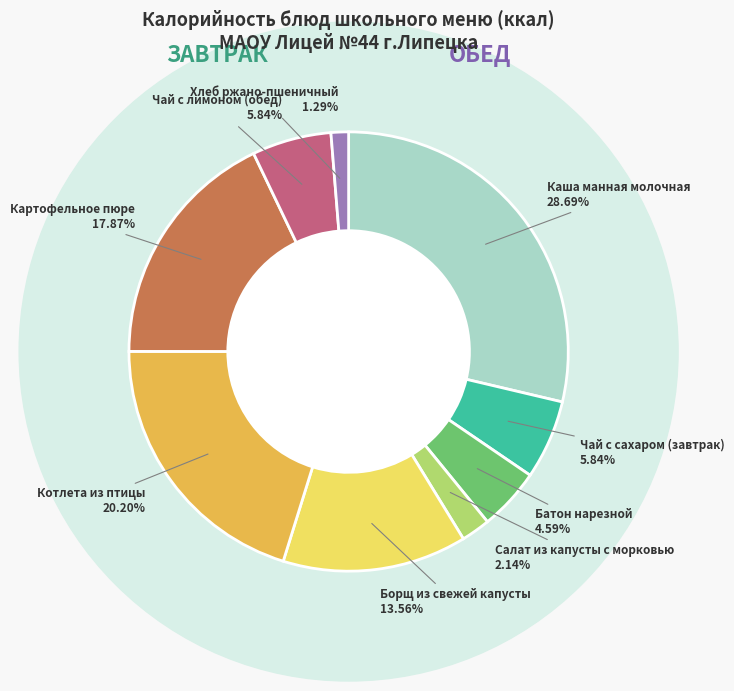

What is the smallest slice in the pie chart?

Хлеб ржано-пшеничный